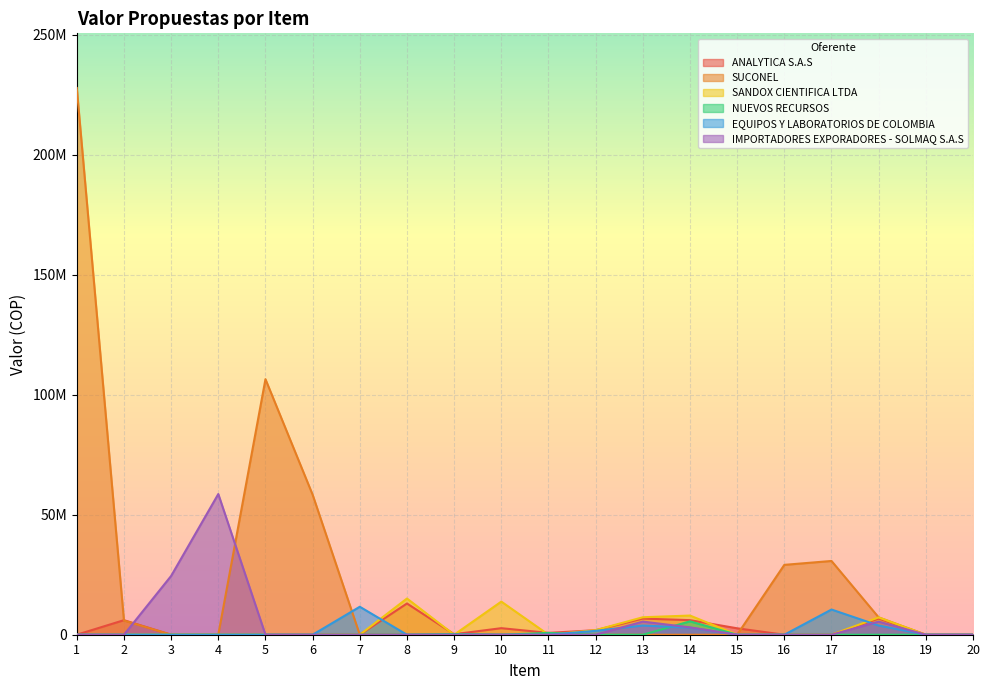

What is the total value across all series at 15?

2677280.0